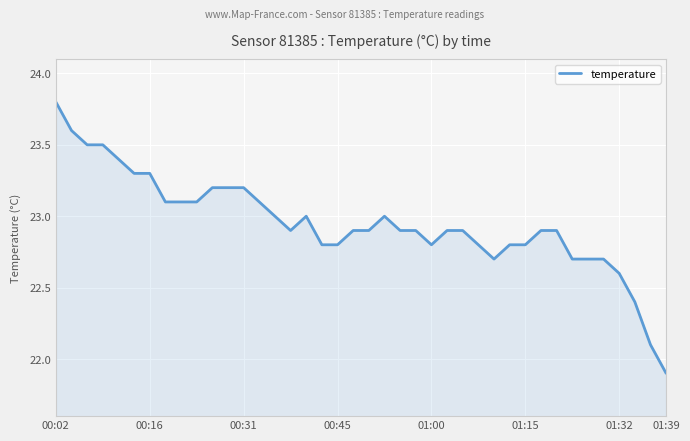

What is the smallest value displayed?

21.9